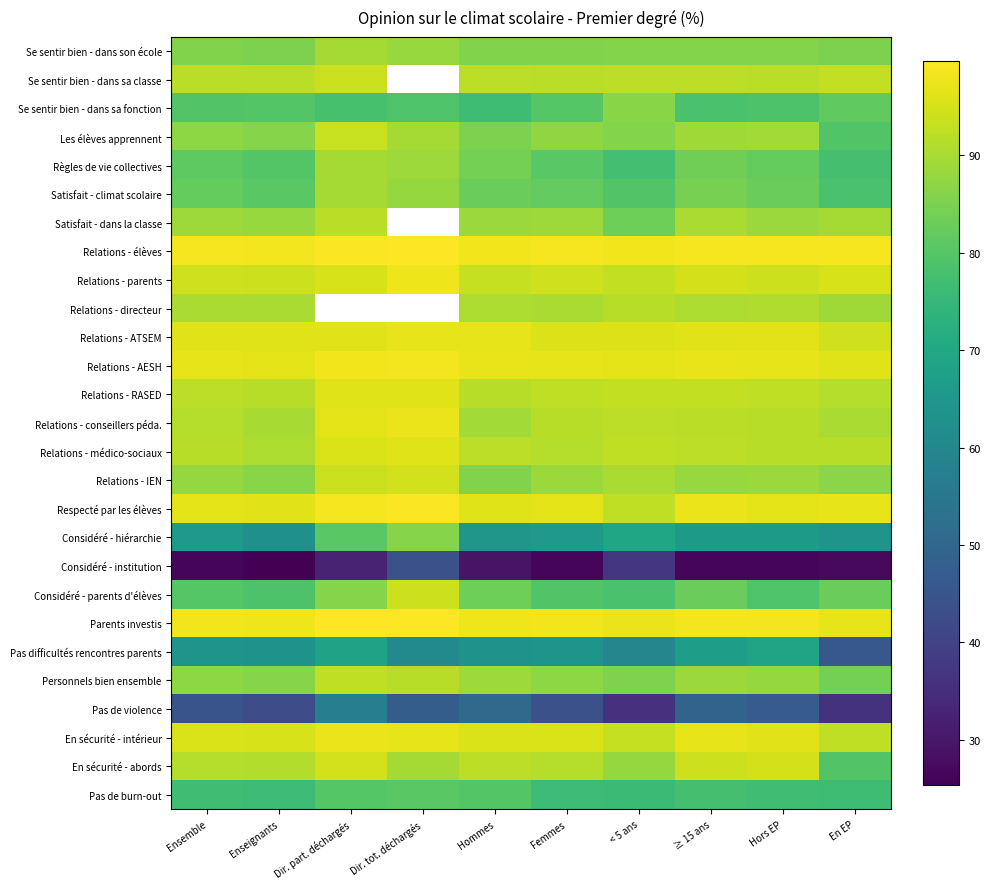

What is the difference between the maximum and minimum values in the Relations - RASED series?

4.6